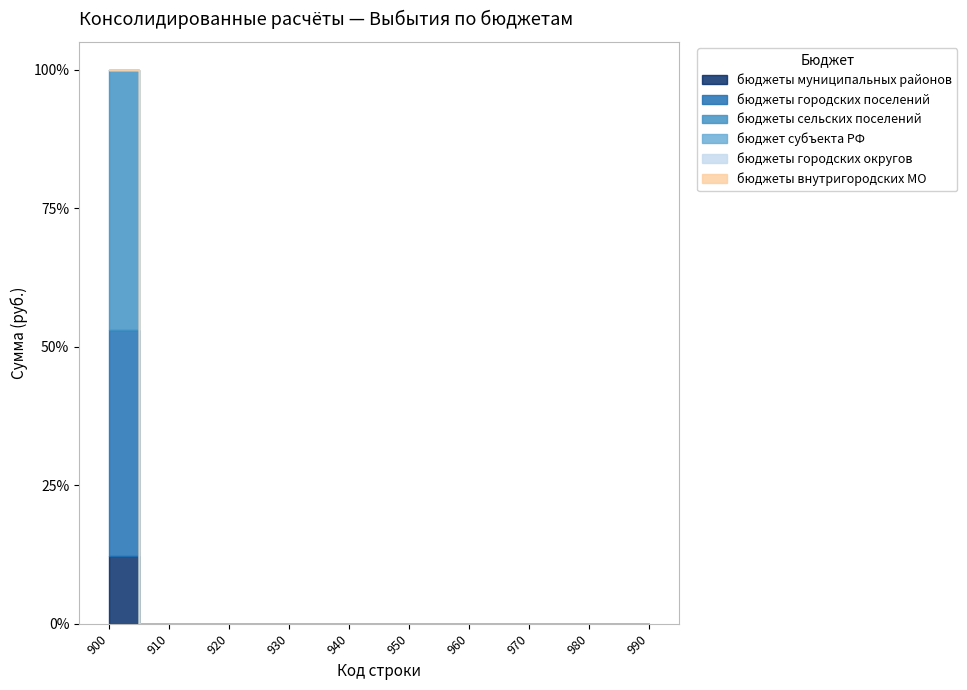

What are all the series names shown in the legend?

бюджеты муниципальных районов, бюджеты городских поселений, бюджеты сельских поселений, бюджет субъекта РФ, бюджеты городских округов, бюджеты внутригородских МО